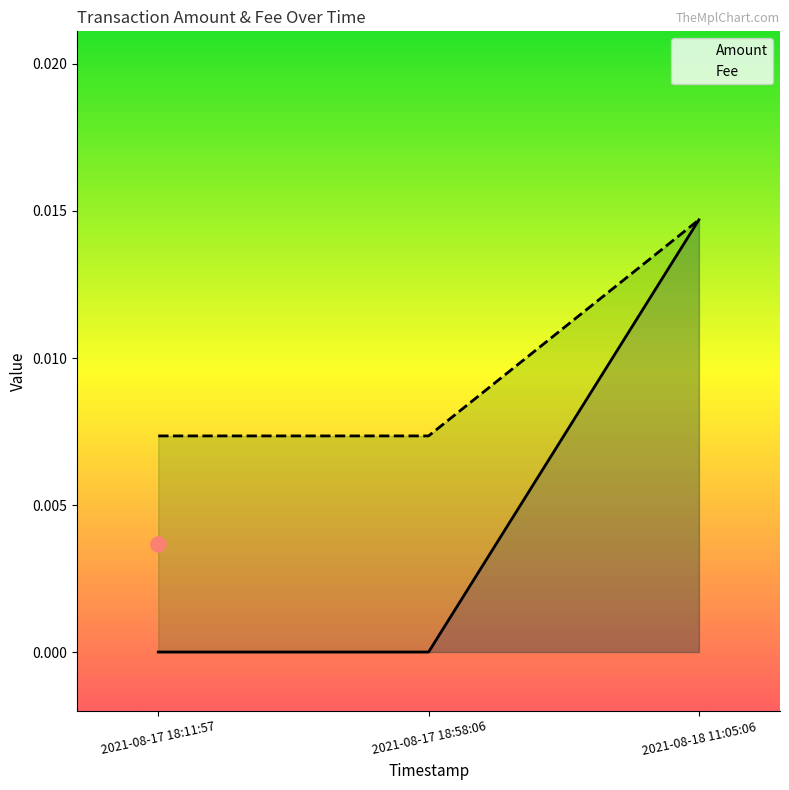

Which series contains the highest Y value?

Amount